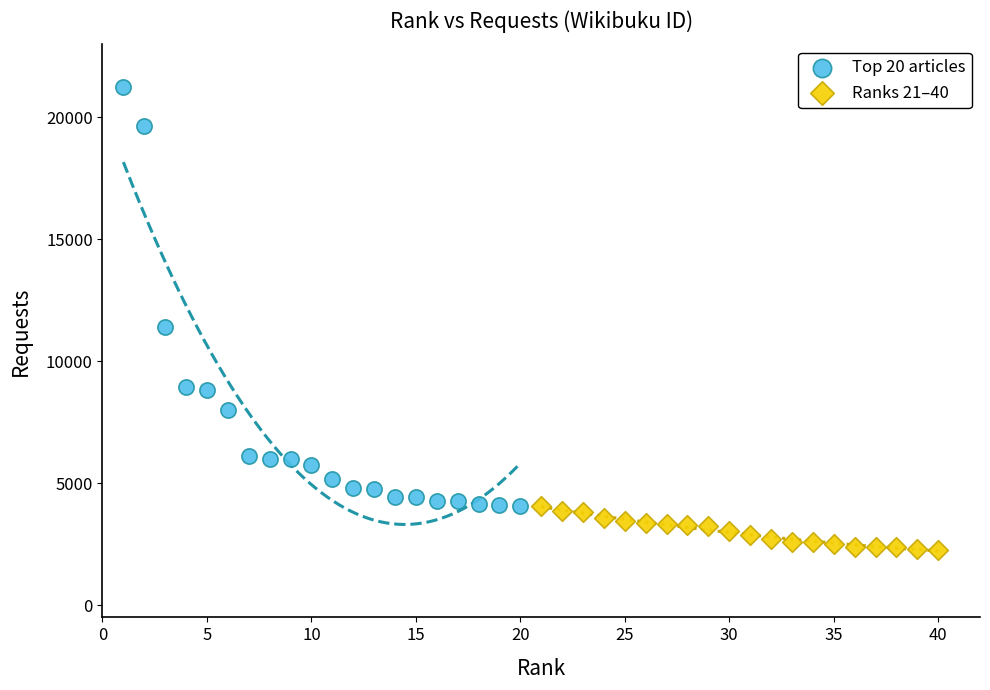

Which series contains the highest Y value?

Top 20 articles